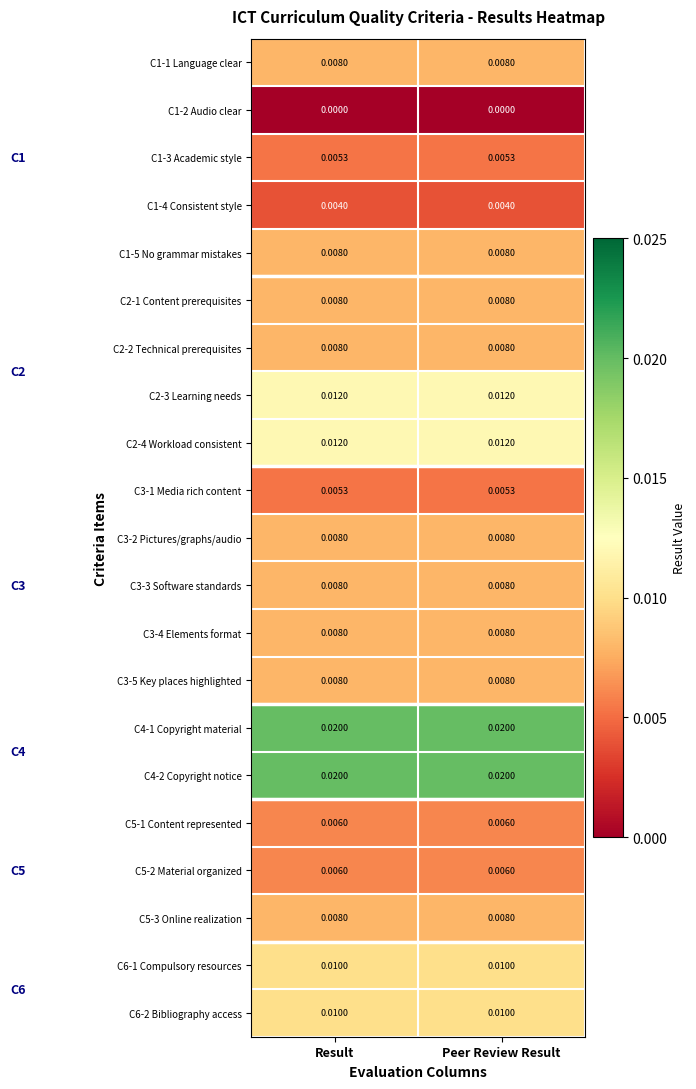

Is the value of C1-3 Academic style at Peer Review Result greater than the value of C3-5 Key places highlighted at Peer Review Result?

No